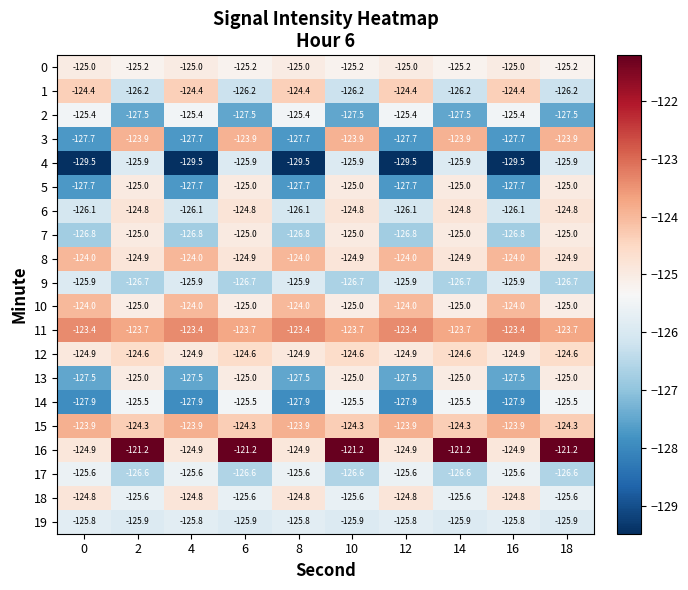

Which series changed the most between 4 and 6?

3